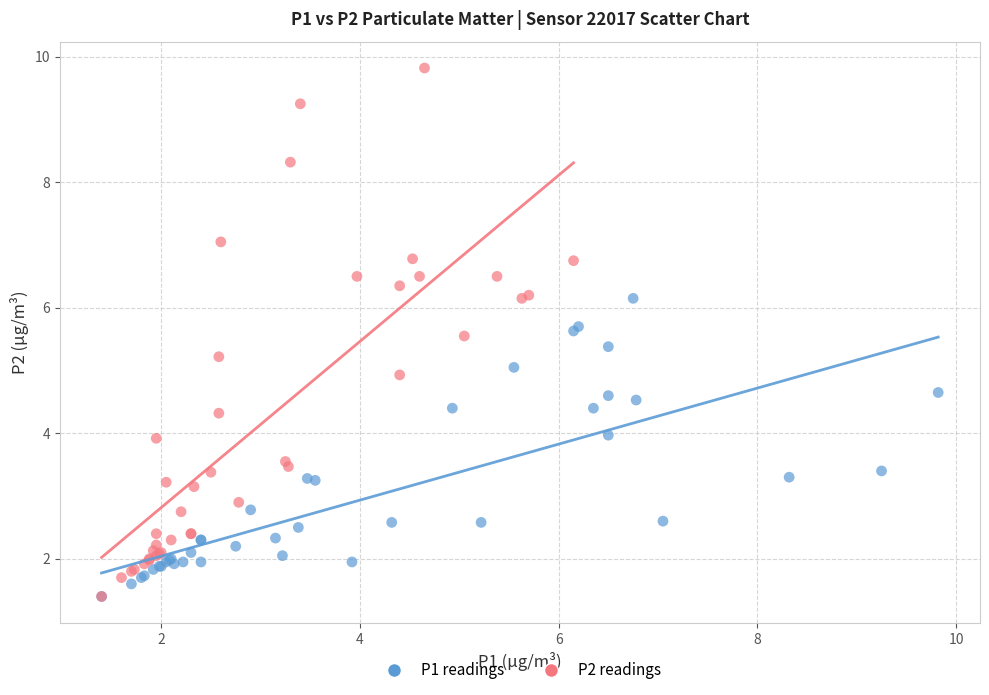

Which series has the widest spread of Y values?

P2 readings